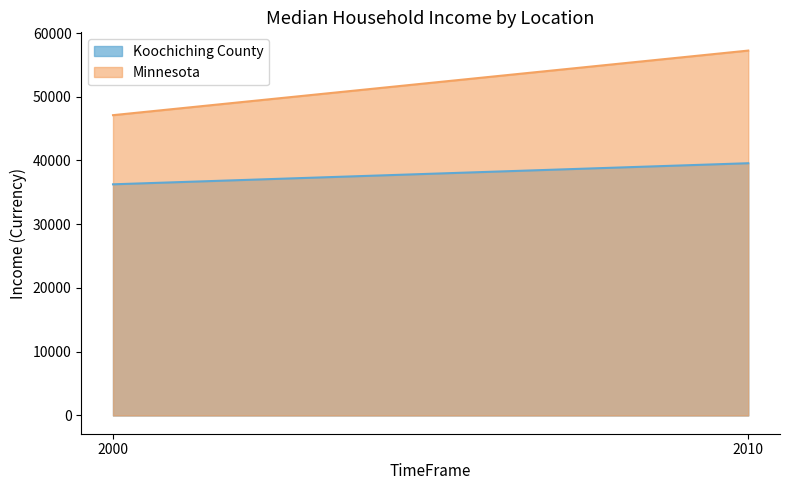

Which category has the highest value across all series?

2010